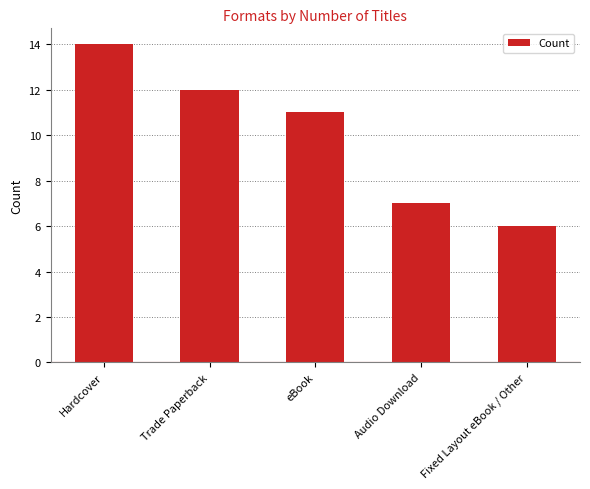

What is the approximate value at Audio Download?

7